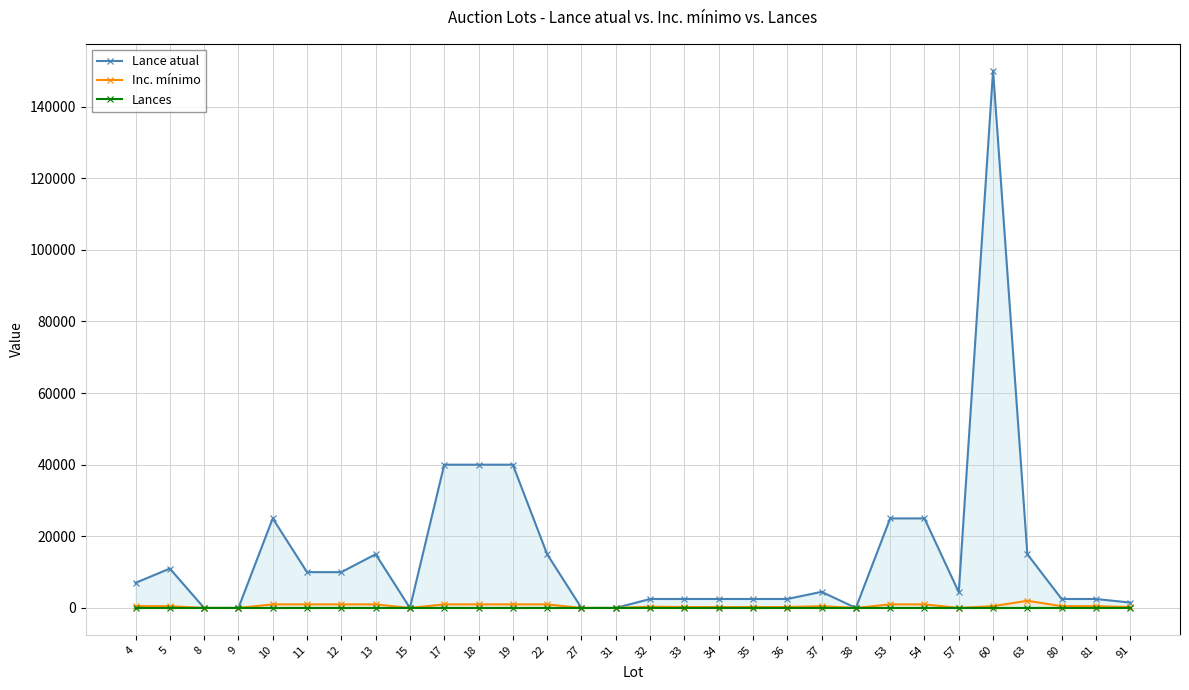

How many values in the Lances series exceed 0?

1